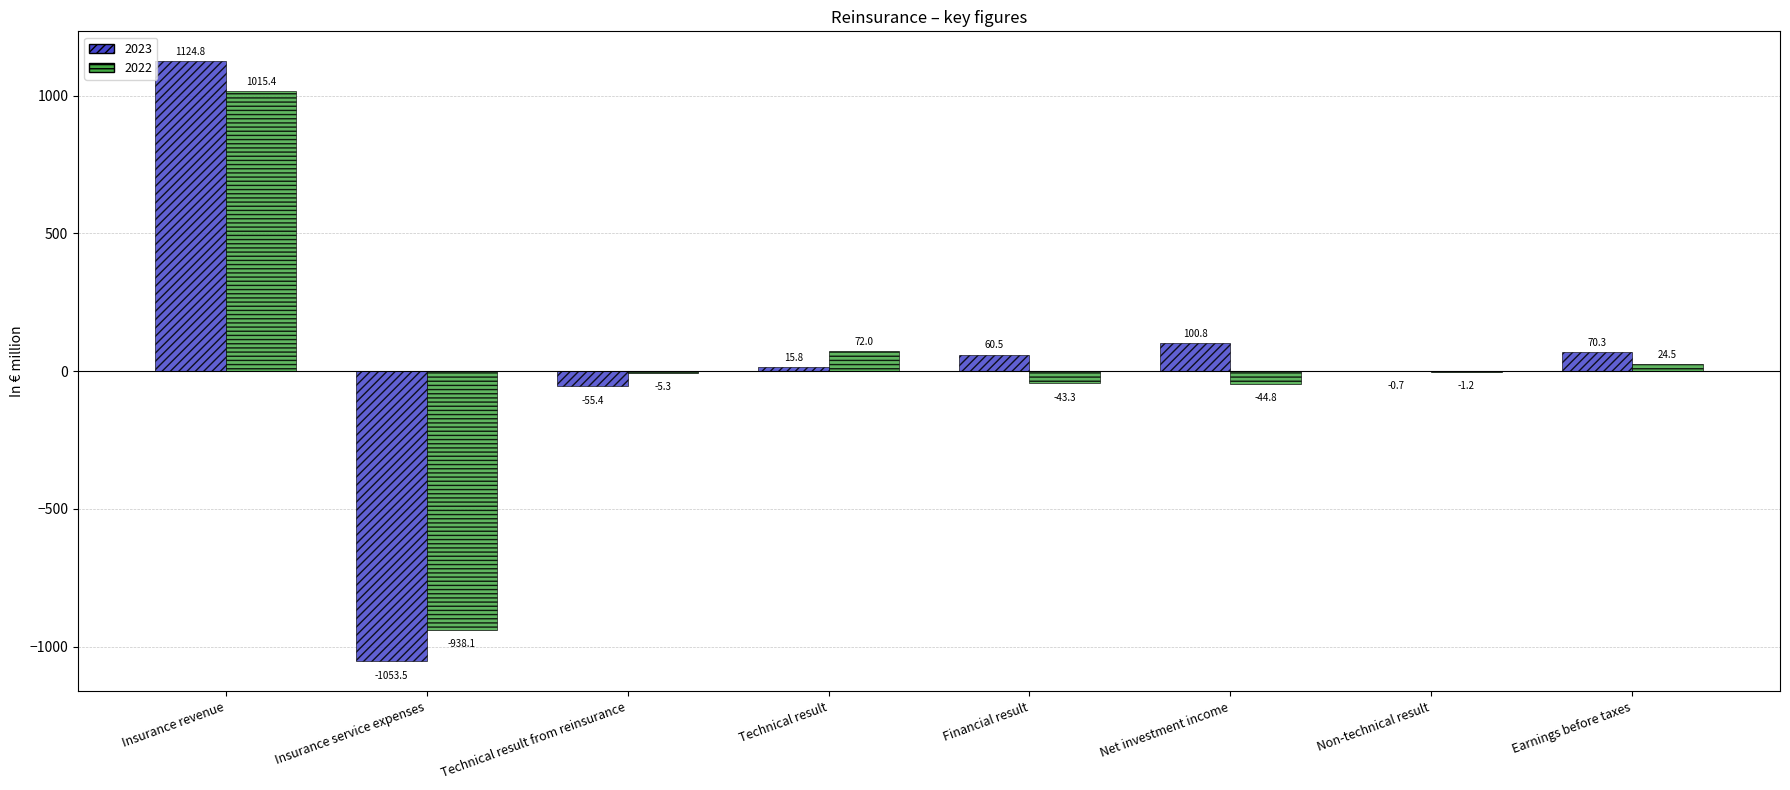

At which label does 2022 reach its peak?

Insurance revenue